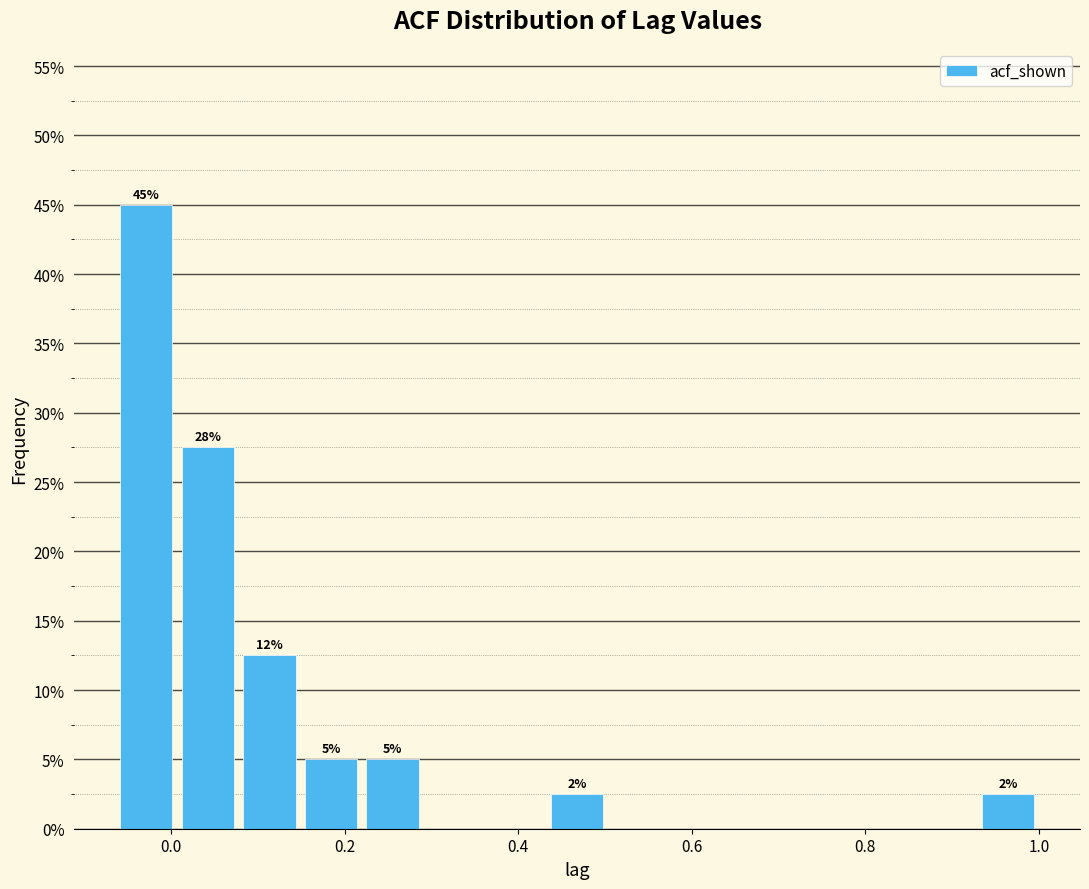

Around what value on the x-axis is the tallest bar? Give the approximate position of its centre, as read against the axis.

-0.02